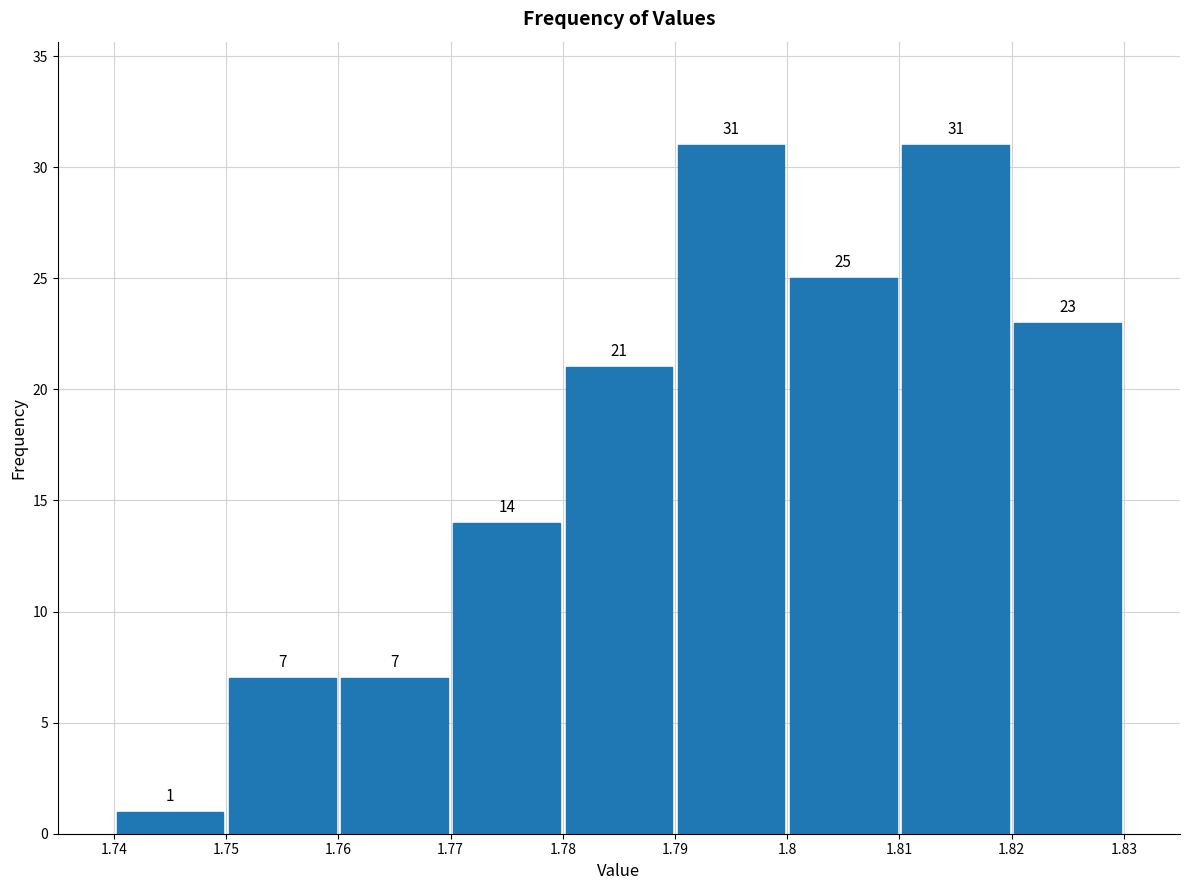

Reading left to right, list every bar in this chart as the range it spans on the x-axis followed by its height.

1.74 to 1.75: 1
1.75 to 1.76: 7
1.76 to 1.77: 7
1.77 to 1.78: 14
1.78 to 1.79: 21
1.79 to 1.8: 31
1.8 to 1.81: 25
1.81 to 1.82: 31
1.82 to 1.83: 23